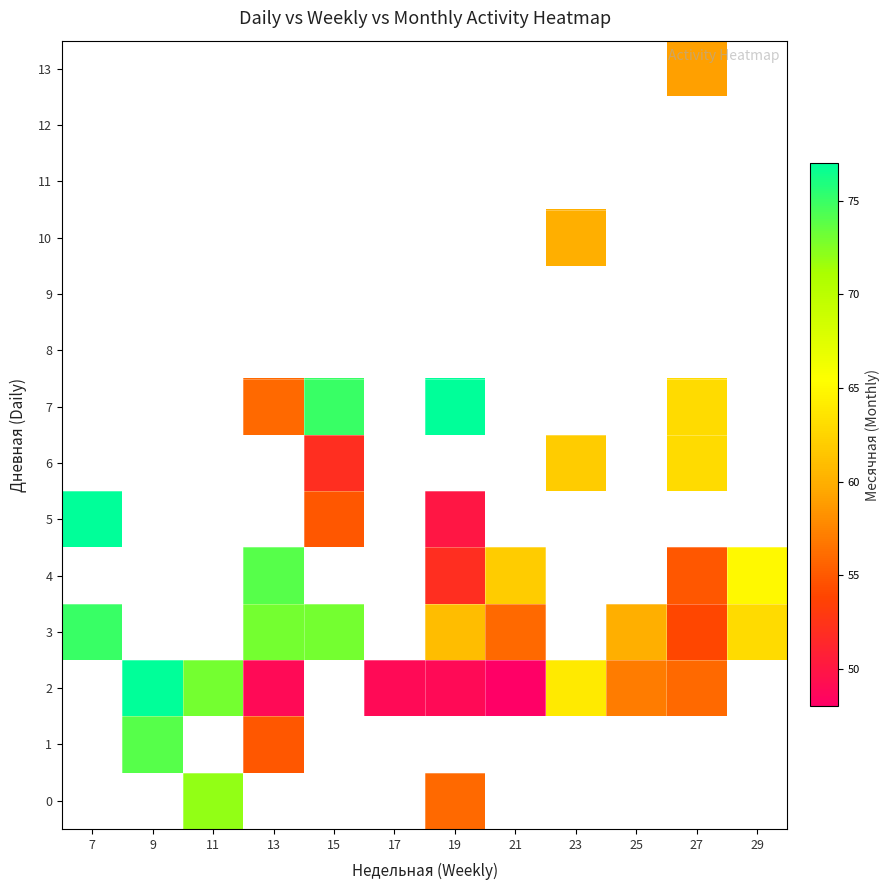

Which category has the highest value in the 10 series?

7